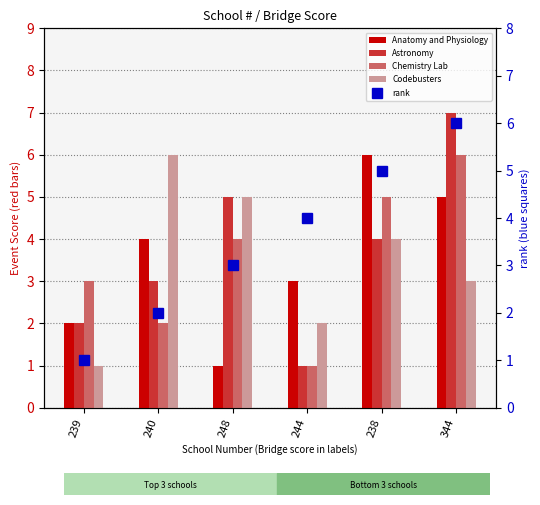

Which has a higher value, 238 or 240?

238